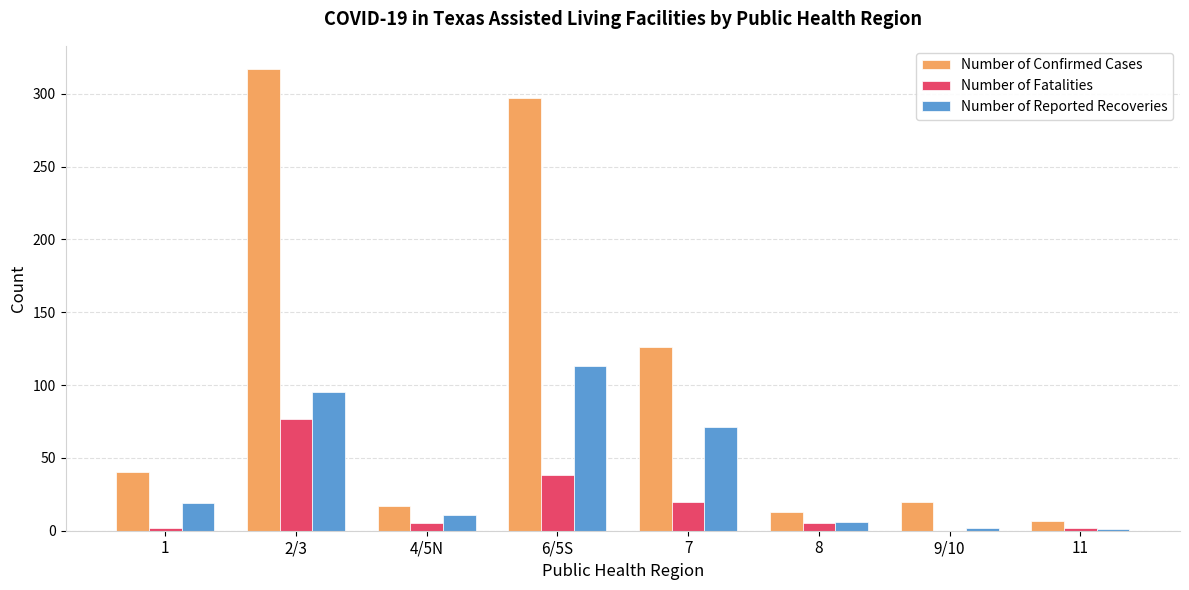

What is the average value of the Number of Reported Recoveries series?

40